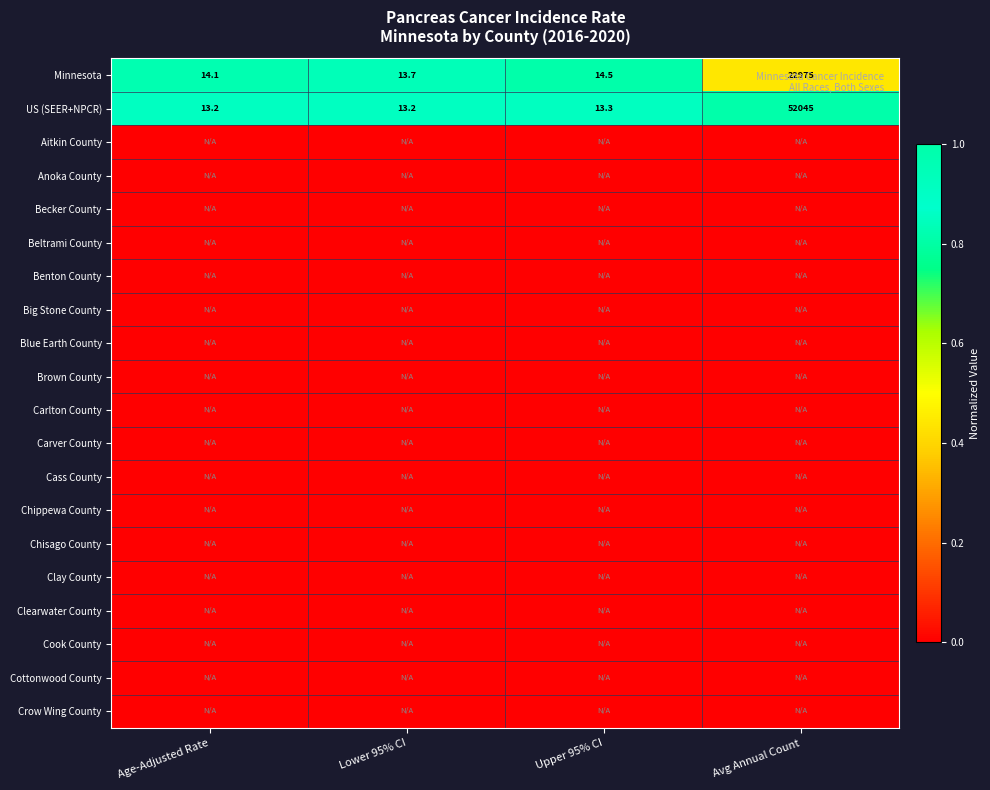

Which label corresponds to the smallest value in the chart?

Age-Adjusted Rate